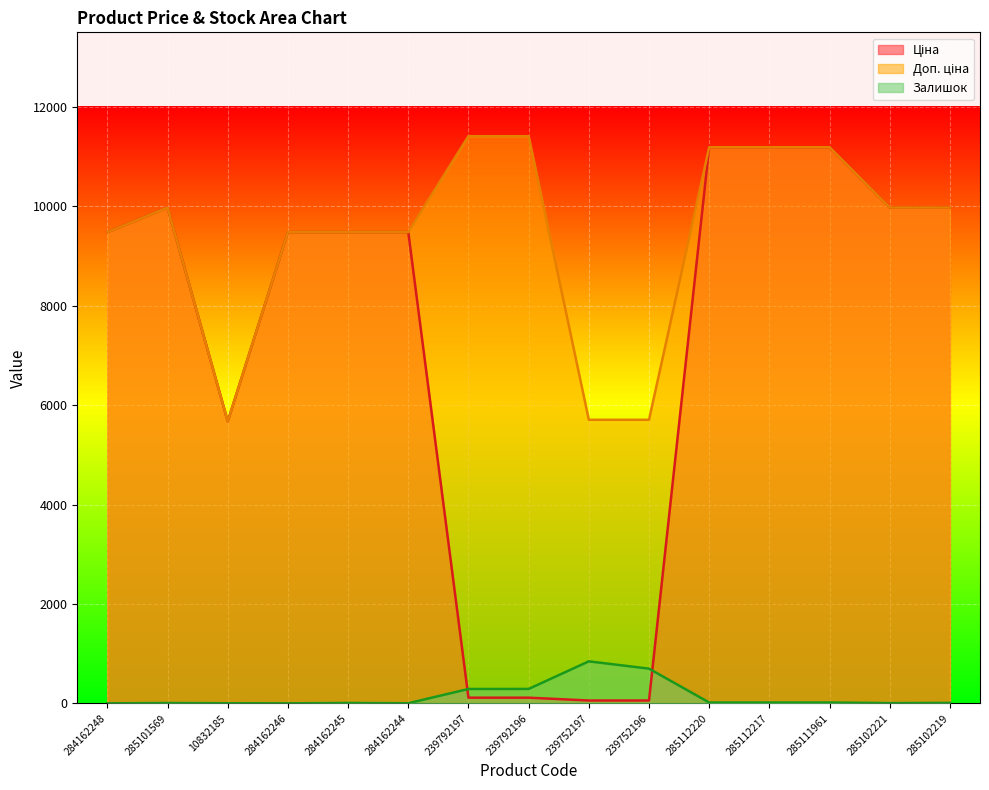

What is the sum of all Ціна values?

107425.8